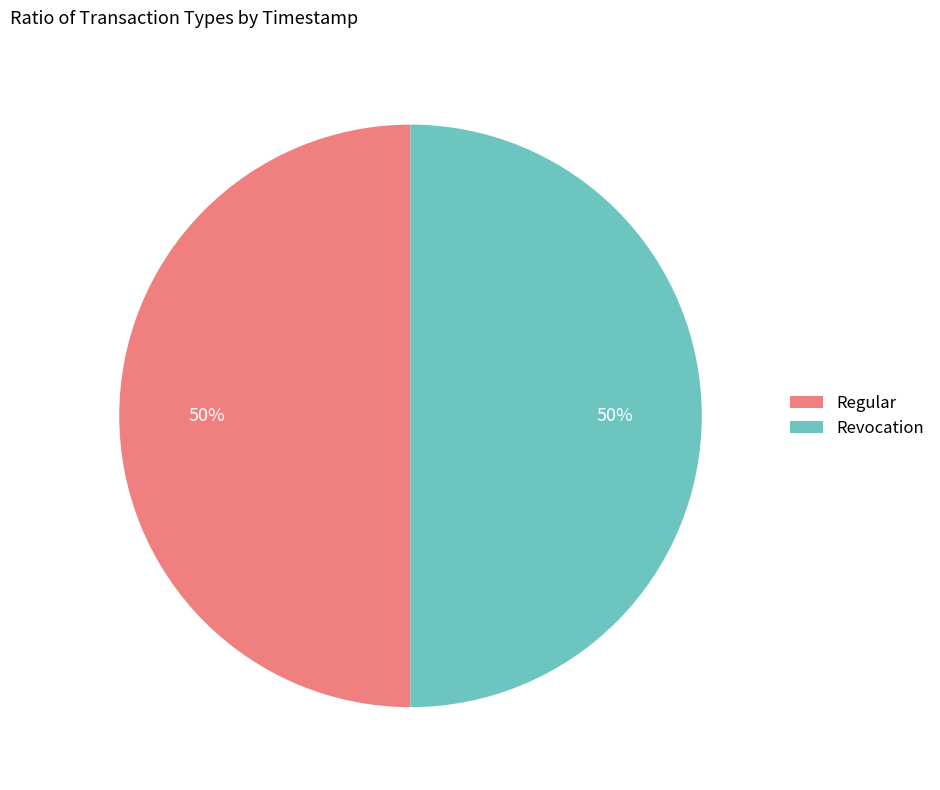

What percentage is the Revocation slice, to the nearest percent?

50%